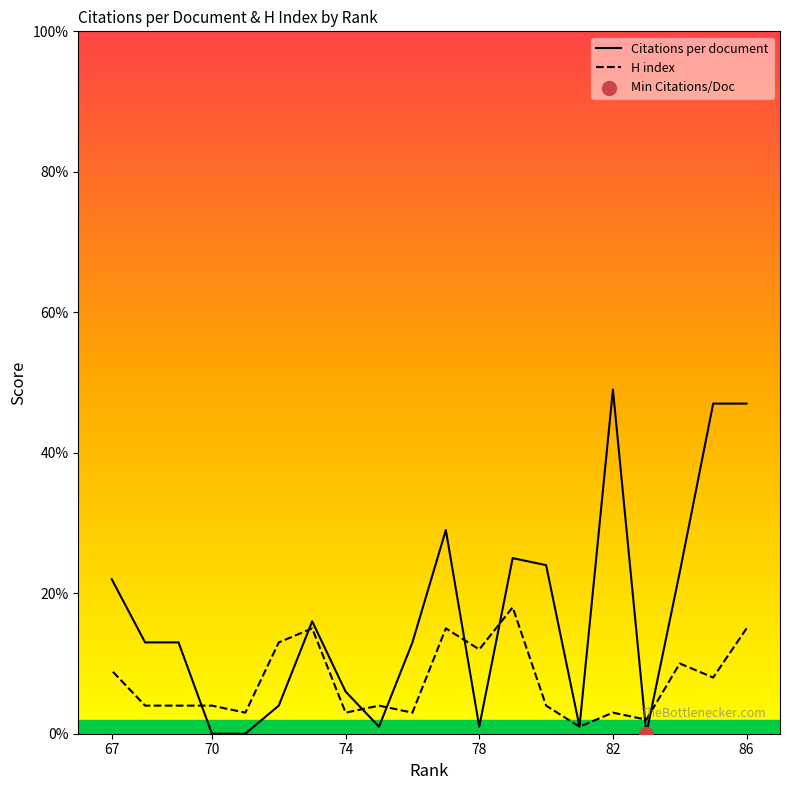

Which series has the largest total across all categories?

Citations per document